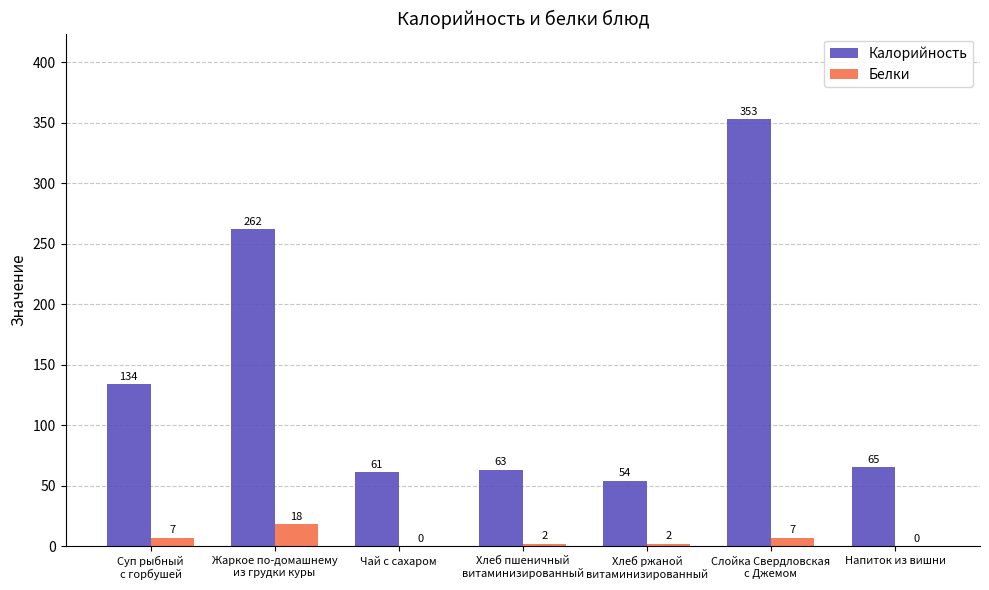

How many positive values does the Белки series have?

5